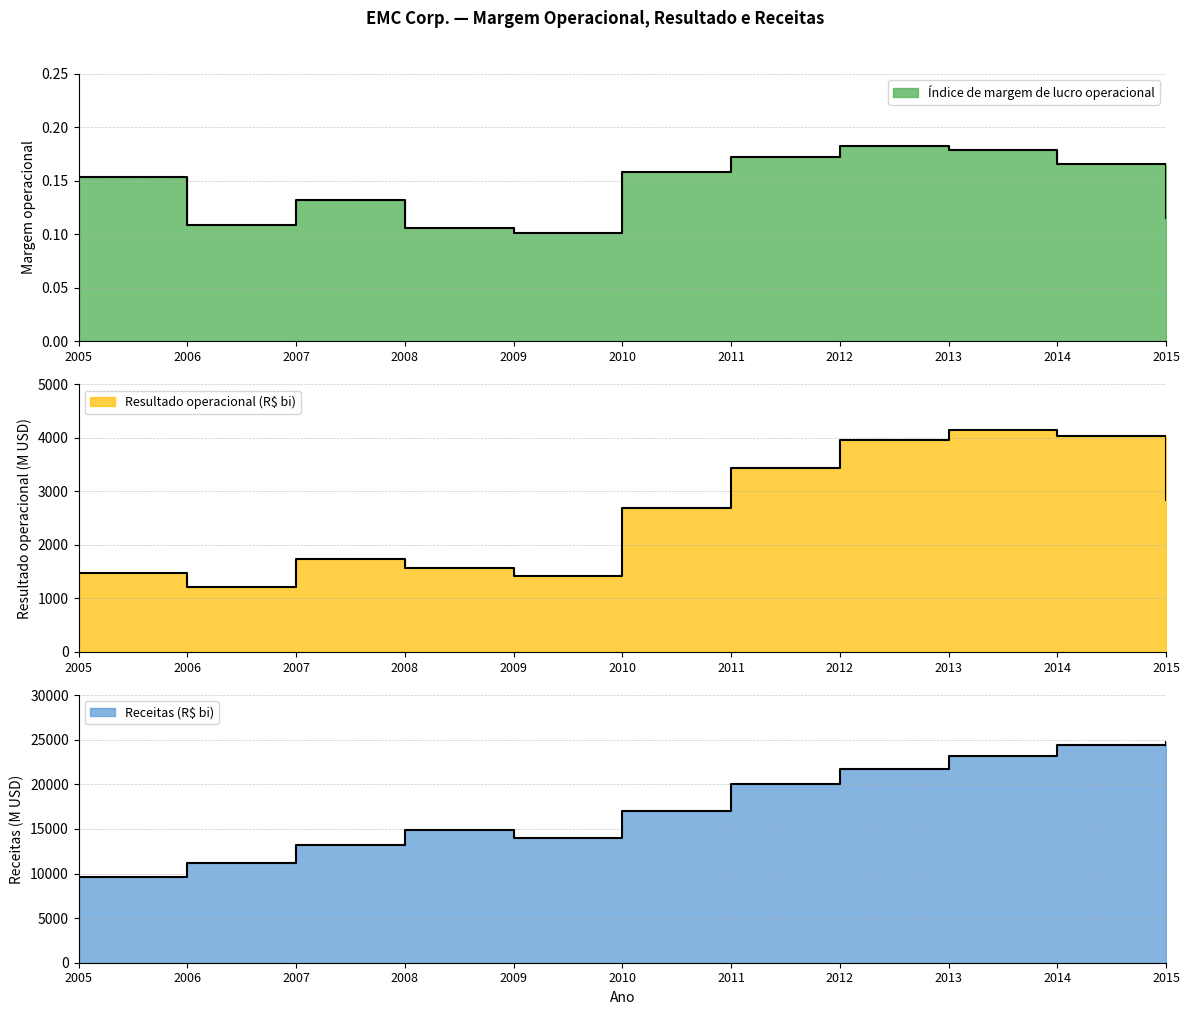

Reading left to right, transcribe all the data shown in this chart.

Índice de margem de lucro operacional: 2005=0.2	2006=0.1	2007=0.1	2008=0.1	2009=0.1	2010=0.2	2011=0.2	2012=0.2	2013=0.2	2014=0.2	2015=0.1
Resultado operacional (R$ bi): 2005=1480.0	2006=1208.0	2007=1739.0	2008=1569.0	2009=1414.0	2010=2683.0	2011=3442.0	2012=3964.0	2013=4150.0	2014=4037.0	2015=2841.0
Receitas (R$ bi): 2005=9664.0	2006=11155.0	2007=13230.0	2008=14876.0	2009=14026.0	2010=17015.0	2011=20008.0	2012=21714.0	2013=23222.0	2014=24440.0	2015=24704.0